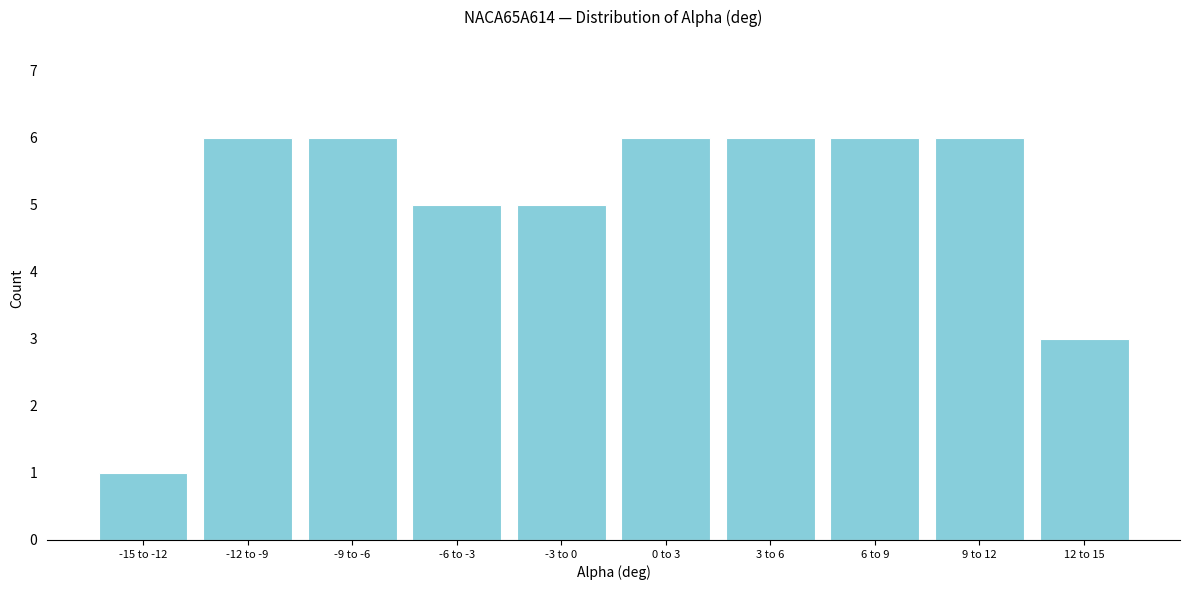

Reading right to left, transcribe all the data shown in this chart.

3	6	6	6	6	5	5	6	6	1